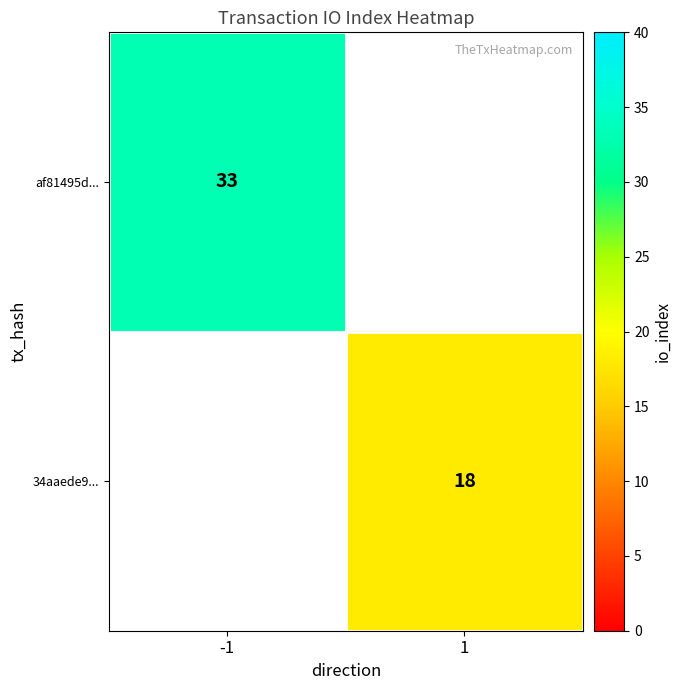

Is the value of 34aaede9... at 1 greater than the value of af81495d... at -1?

No